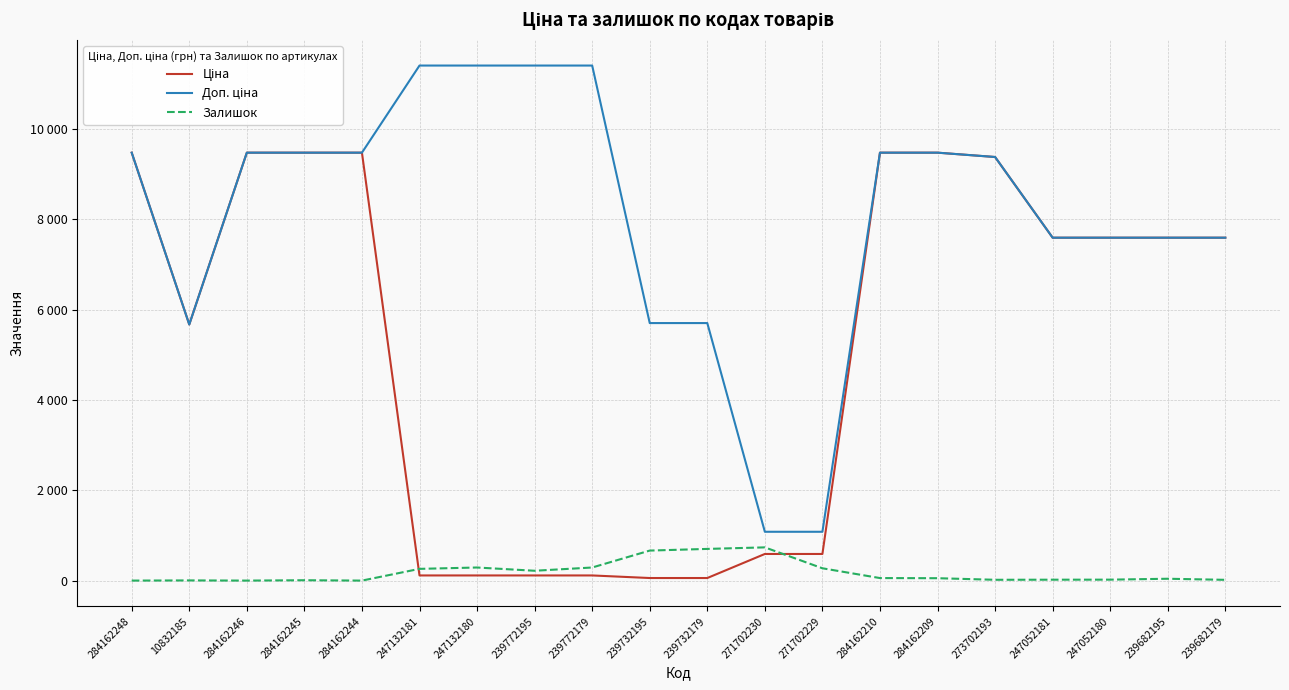

Which series changed the most between 284162209 and 273702193?

Ціна